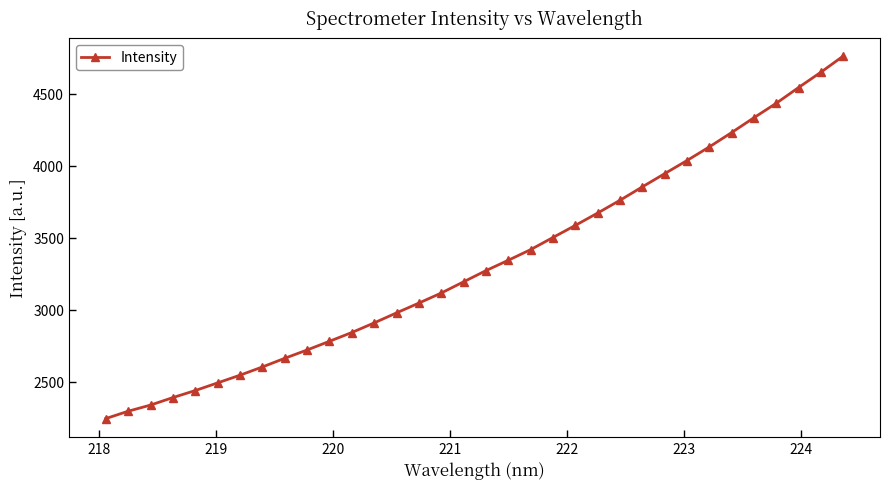

What is the difference between the second highest and second lowest values?

2354.2